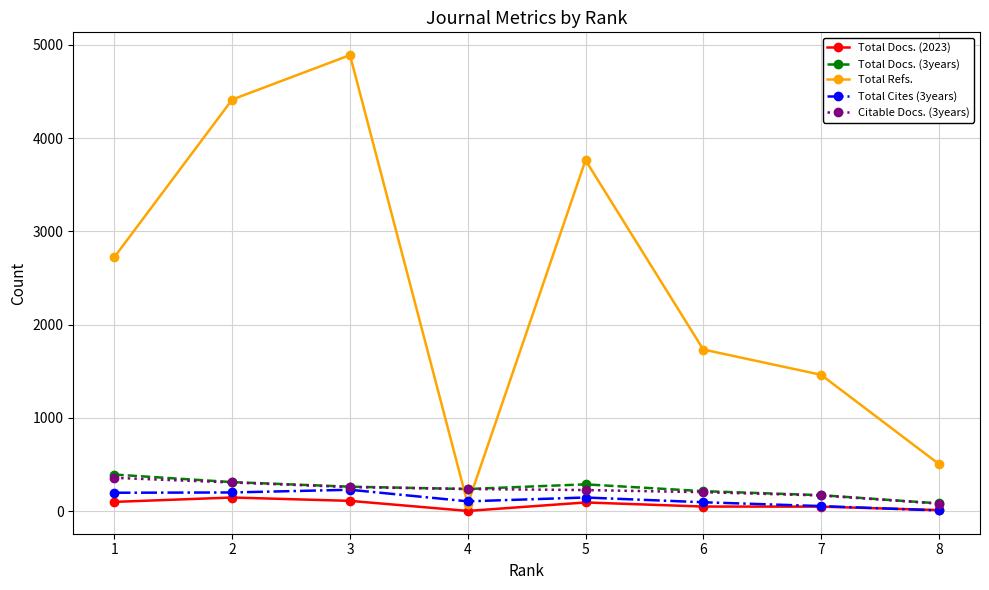

What is the maximum value shown in the chart?

4891